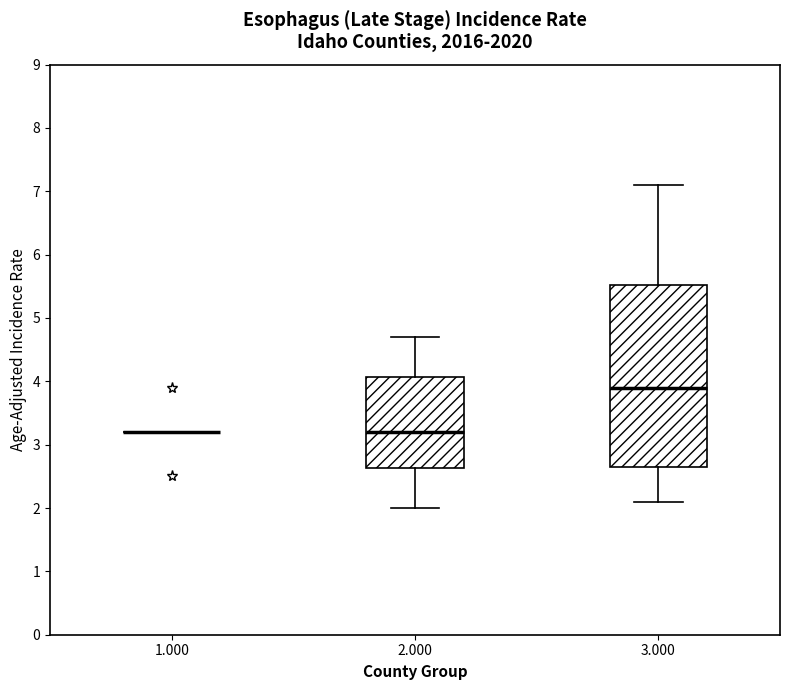

Where does the median line of the box at x = 2.000 sit on the y-axis? The values are not printed on the chart, so give them approximately, as read against the axis.

3.2